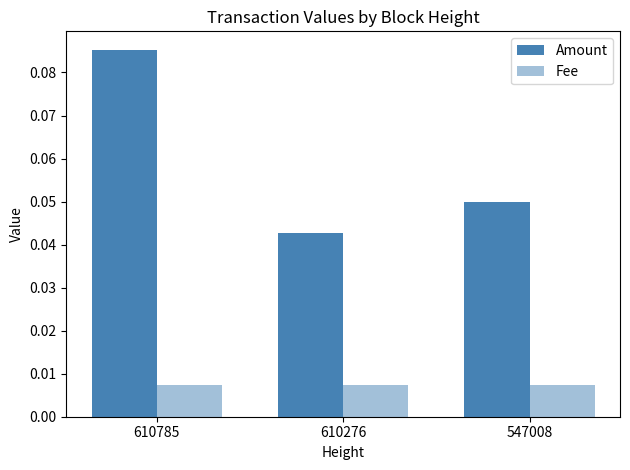

Is it true that Amount equals 0.1 at 610785?

True